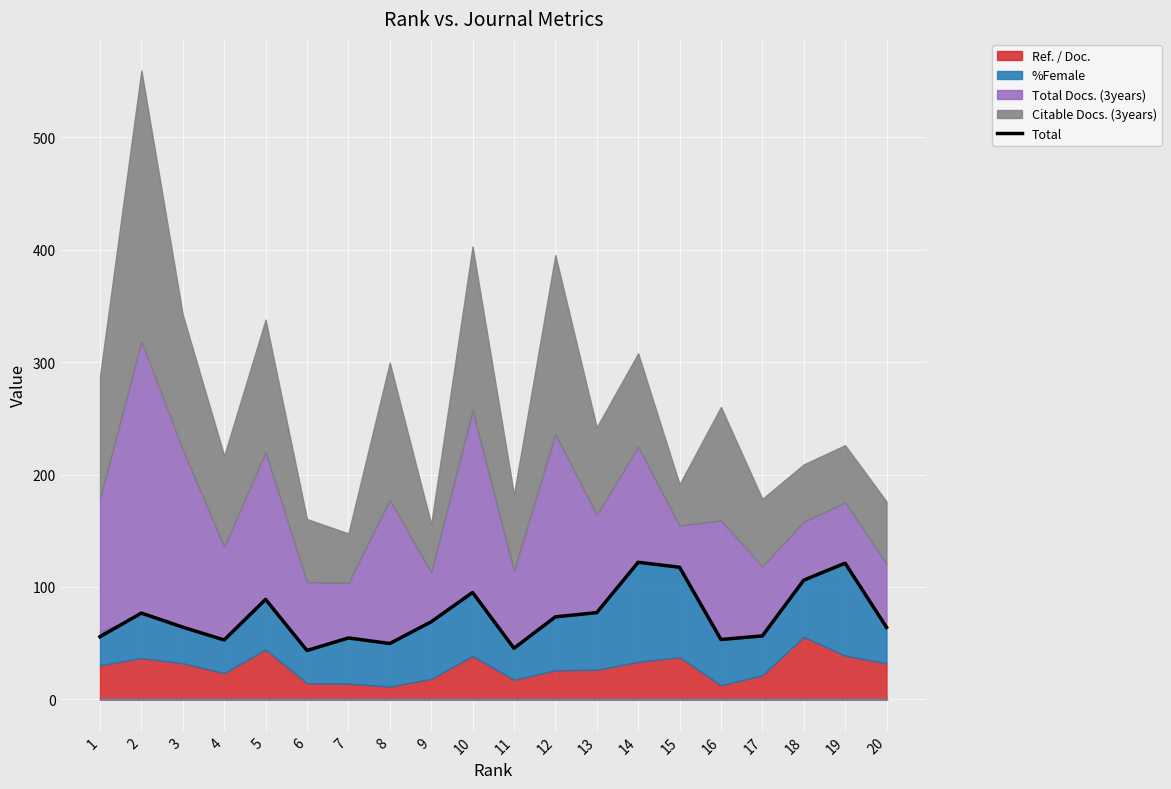

True or false: there are more than 2 points higher than both neighbors.

True